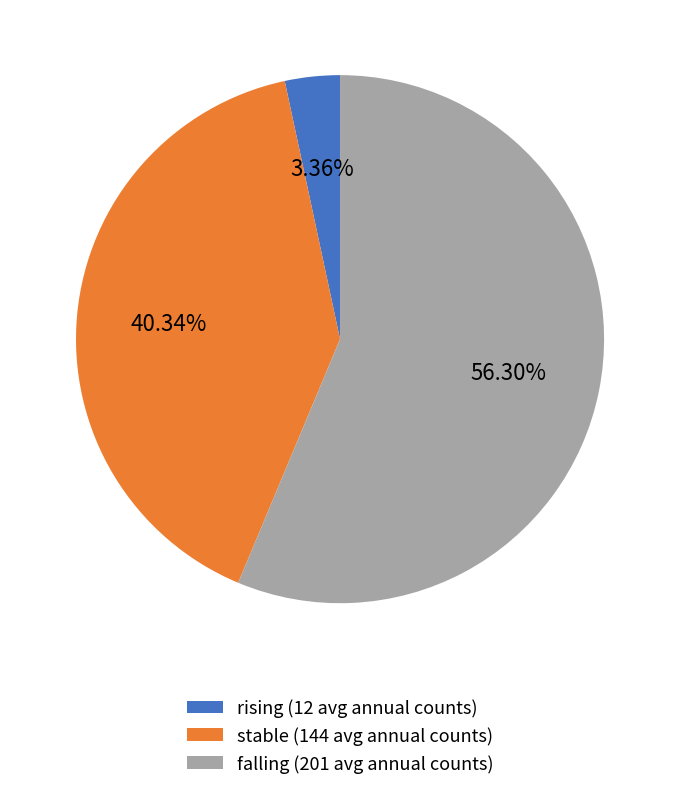

What is the total percentage of stable and rising?

43.7%